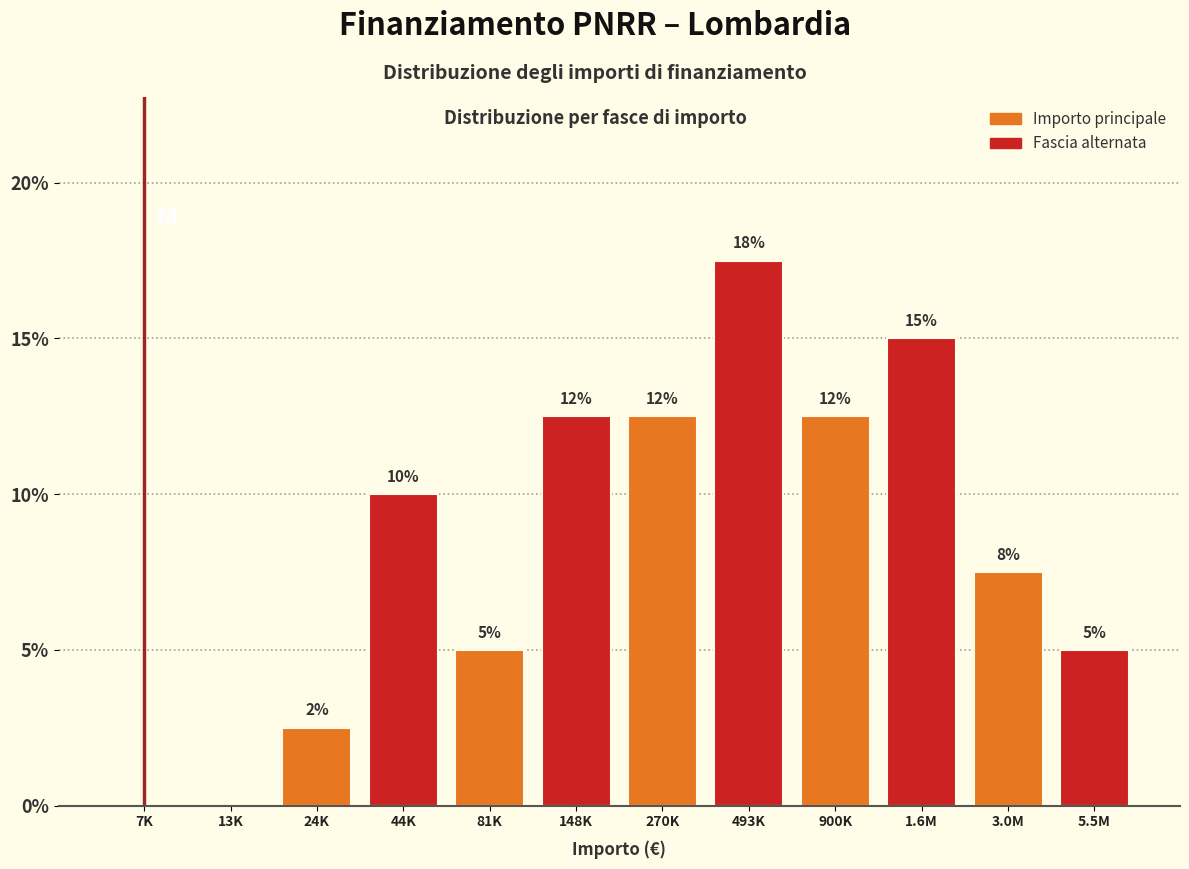

Are the bars horizontal?

No